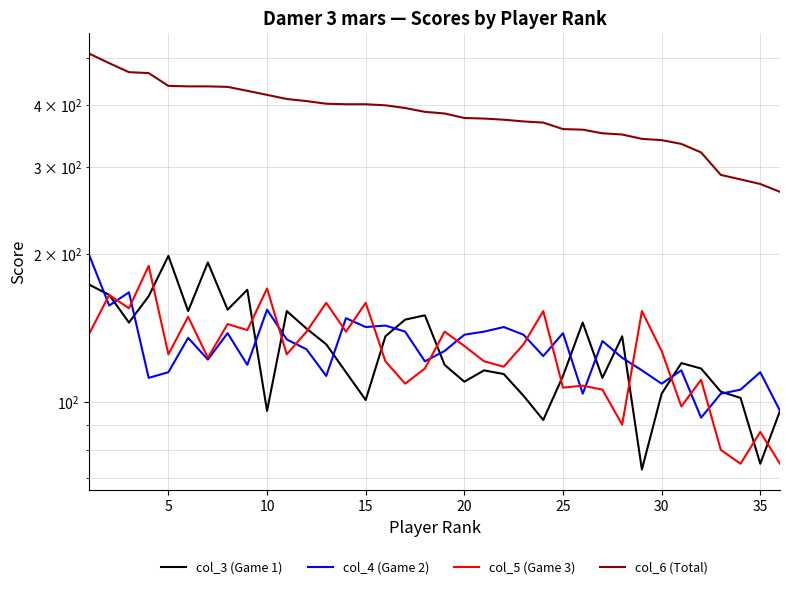

How many values in the col_3 (Game 1) series exceed 120?

17